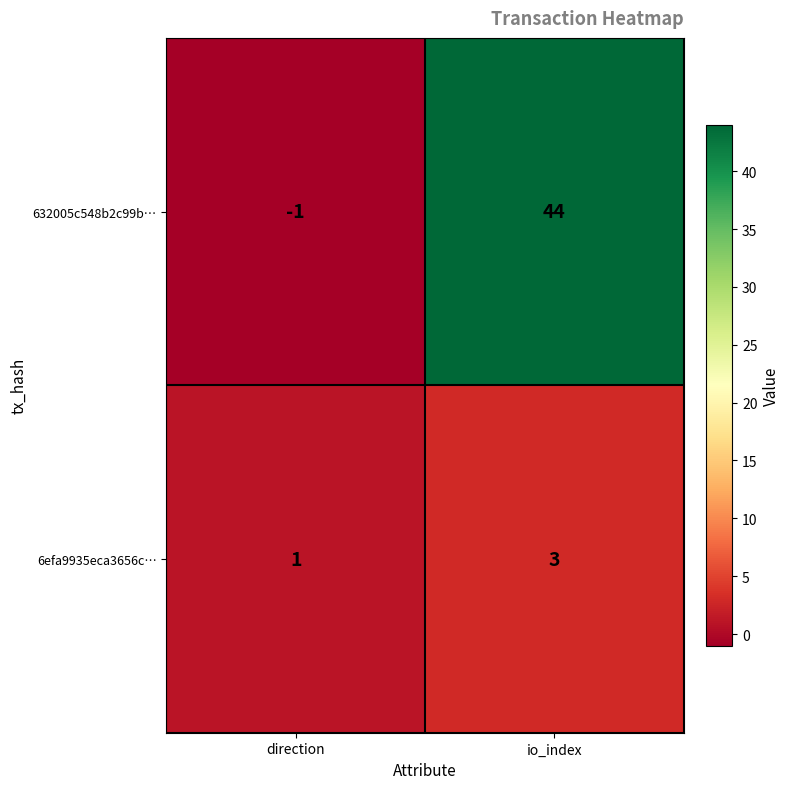

Rank the series by their maximum value, from highest to lowest.

632005c548b2c99b…, 6efa9935eca3656c…